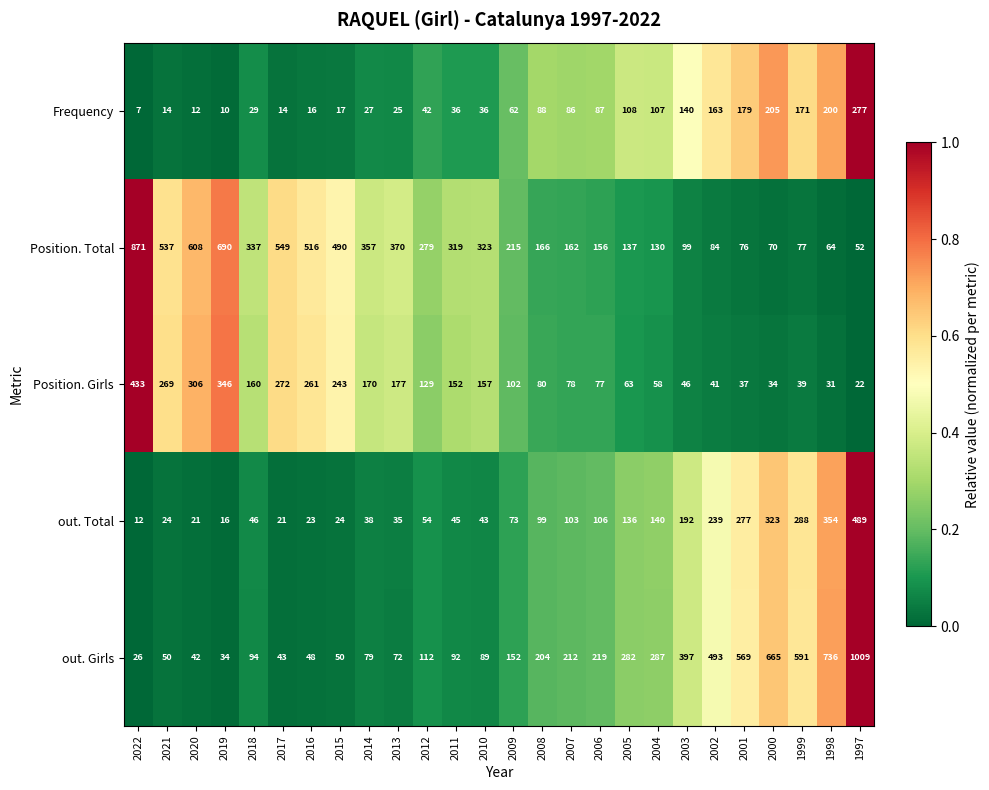

The value of out. Girls at 2007 is 212. True or false?

True